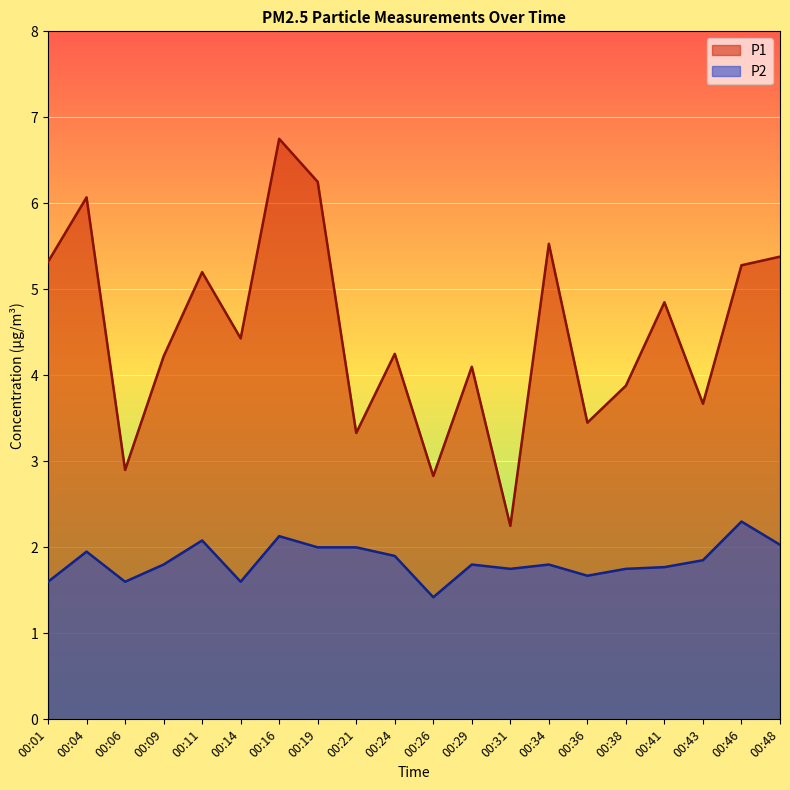

At which category does P1 reach its first local peak?

00:04